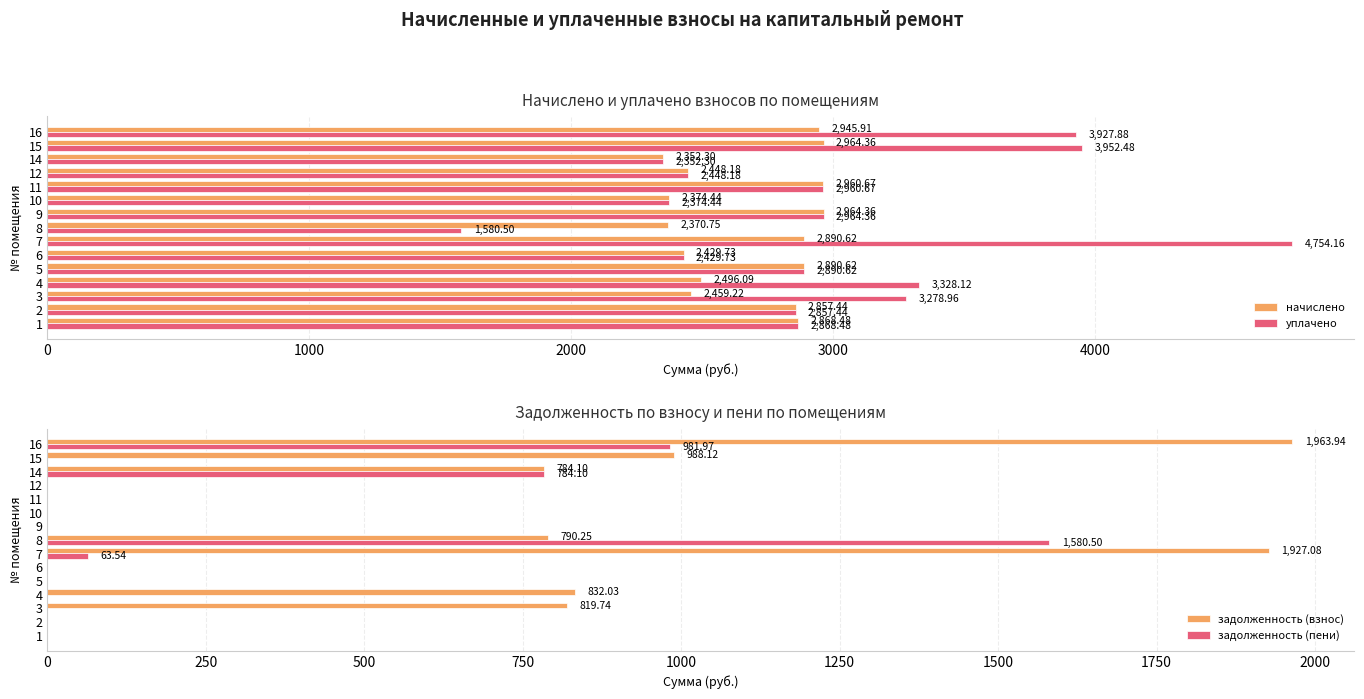

Reading right to left, what are all the values shown in this chart?

начислено: 2945.9	2964.4	2352.3	2448.2	2960.7	2374.4	2964.4	2370.8	2890.6	2429.7	2890.6	2496.1	2459.2	2857.4	2868.5
уплачено: 3927.9	3952.5	2352.3	2448.2	2960.7	2374.4	2964.4	1580.5	4754.2	2429.7	2890.6	3328.1	3279.0	2857.4	2868.5
задолженность (взнос): 1963.9	988.1	784.1	0.0	0.0	0.0	0.0	790.2	1927.1	0.0	0.0	832.0	819.7	0.0	0.0
задолженность (пени): 982.0	0.0	784.1	0.0	0.0	0.0	0.0	1580.5	63.5	0.0	0.0	0.0	0.0	0.0	0.0